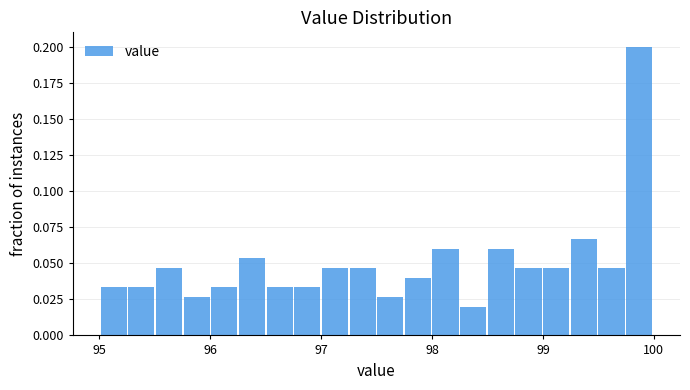

Around what value on the x-axis is the tallest bar? Give the approximate position of its centre, as read against the axis.

99.9